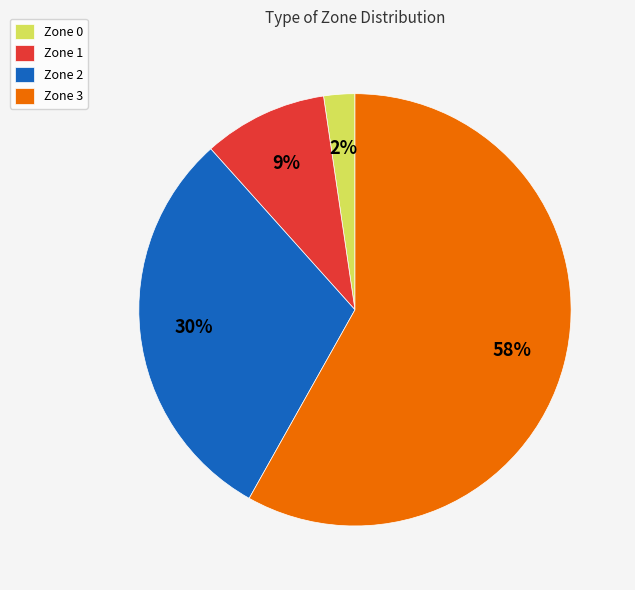

Which slice represents more than half of the pie?

Zone 3